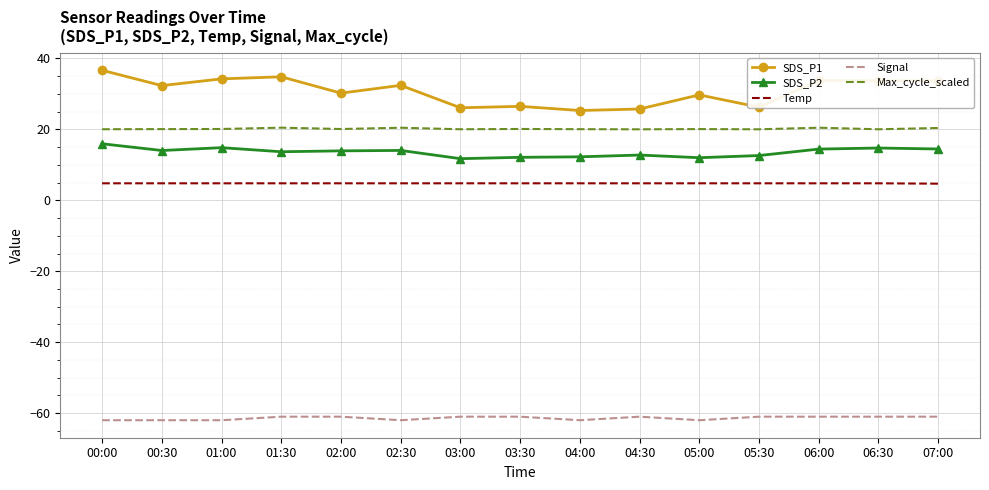

What position from the left is 03:00?

7